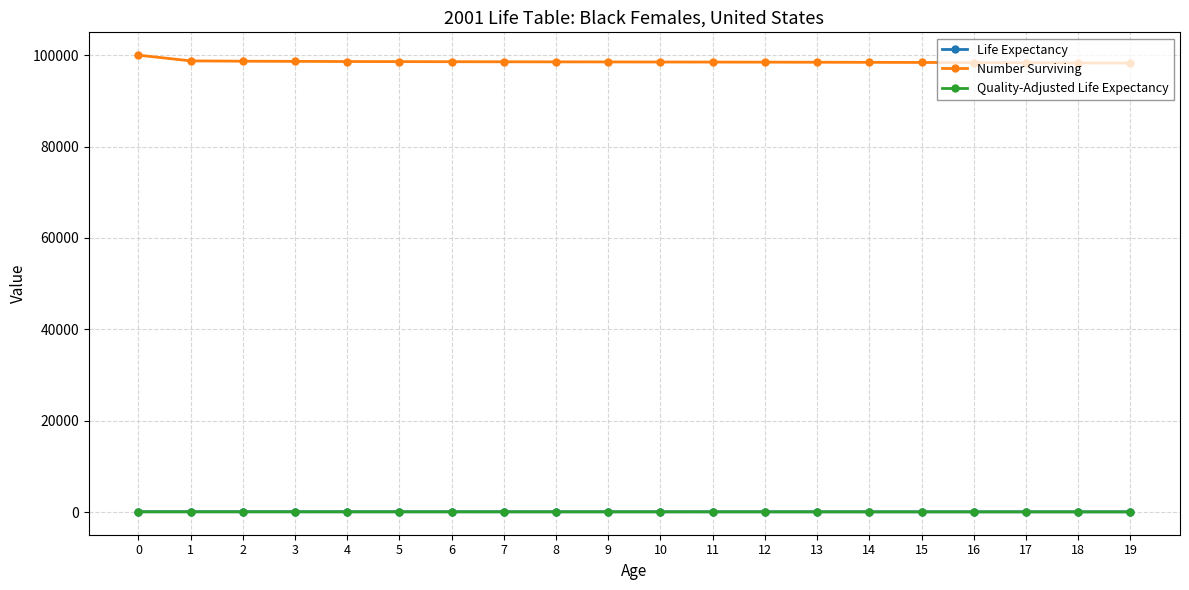

What is the average value of the Quality-Adjusted Life Expectancy series?

53.8